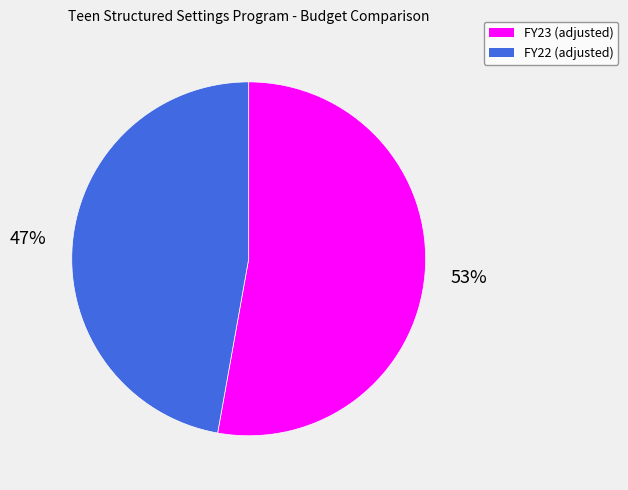

Which category has the biggest portion of the pie?

FY23 (adjusted)